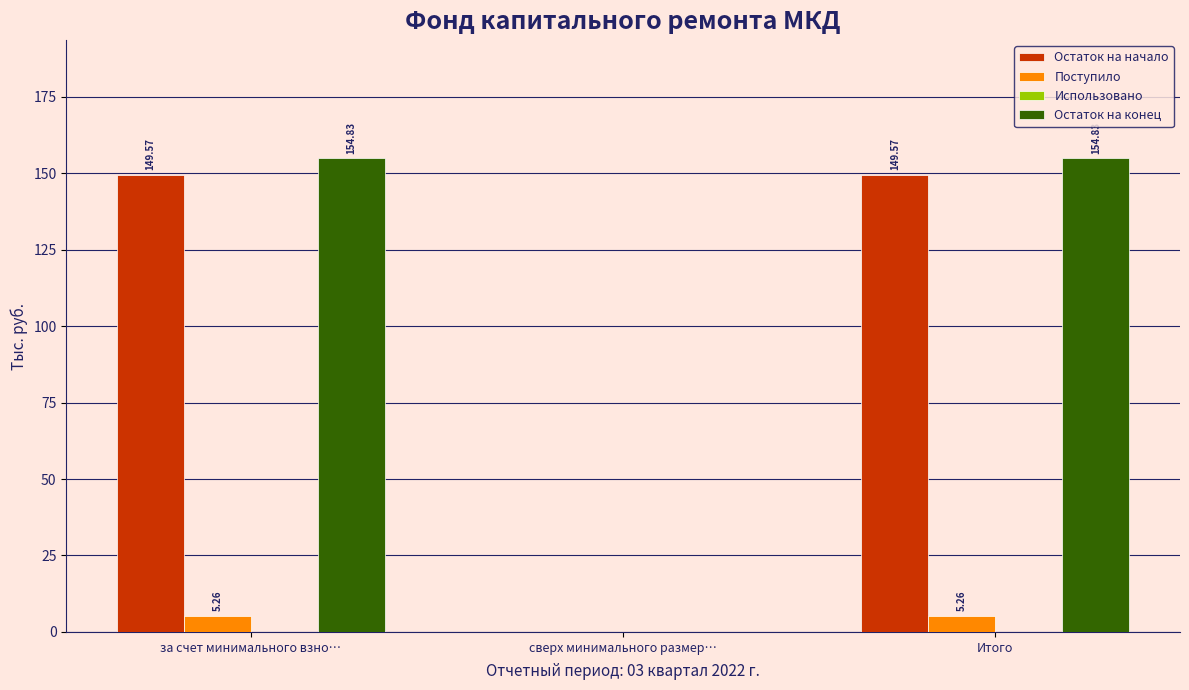

Where does the Остаток на конец series first go above 154?

за счет минимального взно…